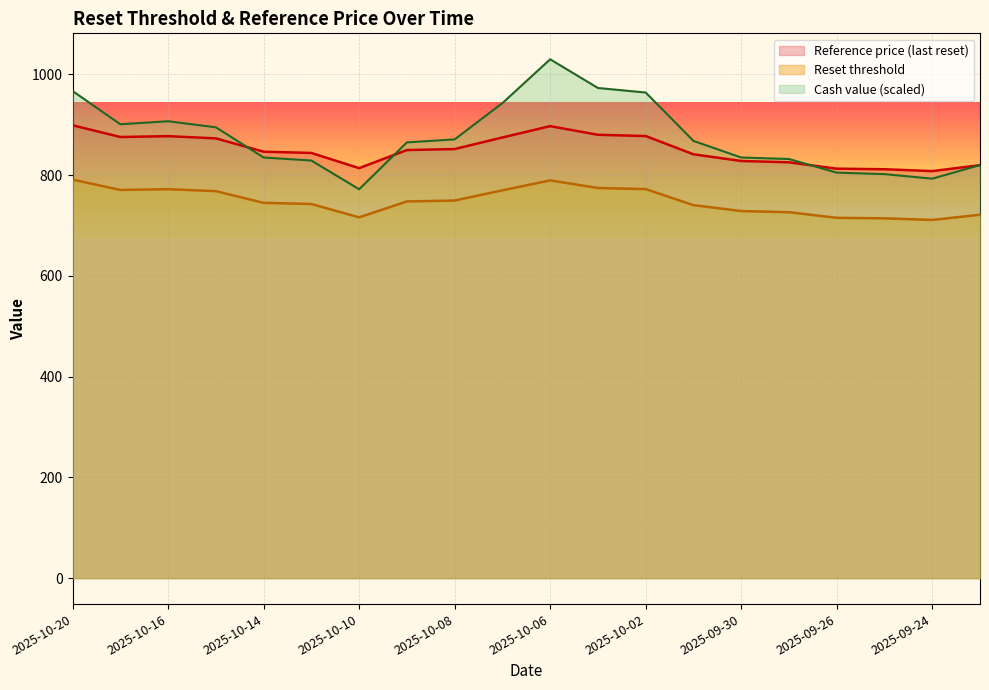

The value of Reset threshold at 2025-10-14 is 409.5. True or false?

False